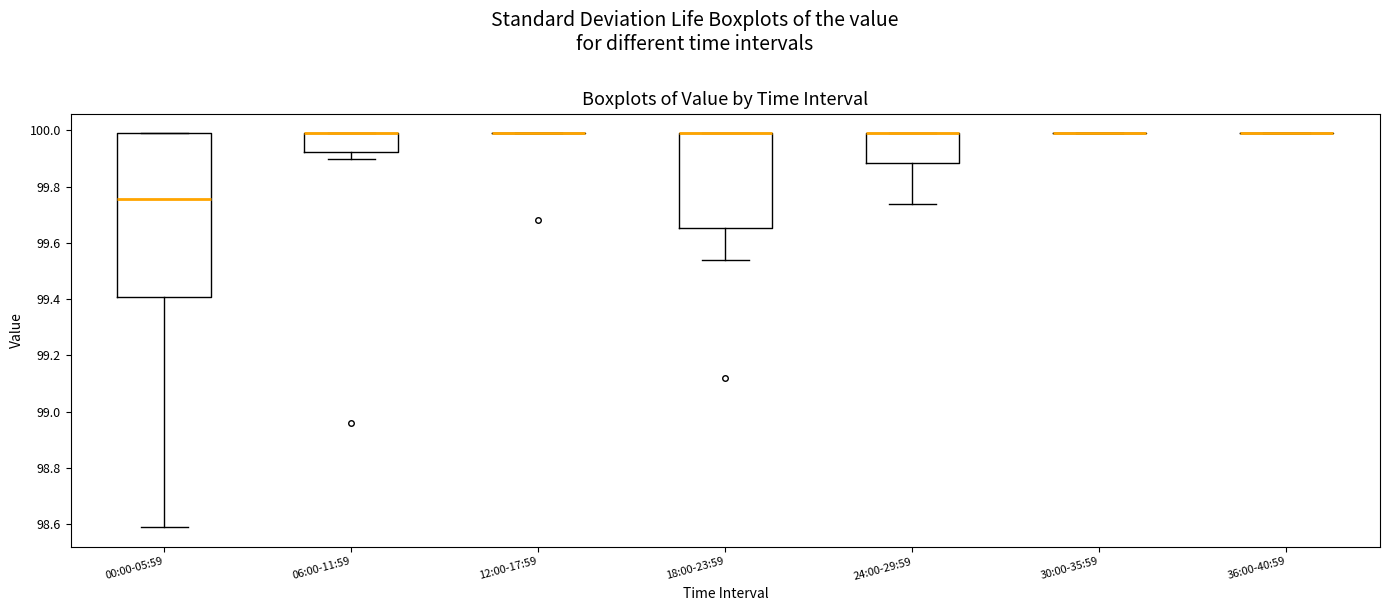

Reading left to right, read every box against the y-axis: the position of its median line, the range the box covers, and the ends of its whiskers. The values are not printed on the chart, so give them approximately, as read against the axis.

00:00-05:59: median 99.76, box 99.40 to 100.00, whiskers 98.60 to 100.00
06:00-11:59: median 100.00 (drawn on the box's upper edge), box 99.92 to 100.00, whiskers 99.90 to 100.00
12:00-17:59: box collapsed to a line at 100.00, whiskers 100.00 to 100.00
18:00-23:59: median 100.00 (drawn on the box's upper edge), box 99.66 to 100.00, whiskers 99.54 to 100.00
24:00-29:59: median 100.00 (drawn on the box's upper edge), box 99.88 to 100.00, whiskers 99.74 to 100.00
30:00-35:59: box collapsed to a line at 100.00, whiskers 100.00 to 100.00
36:00-40:59: box collapsed to a line at 100.00, whiskers 100.00 to 100.00